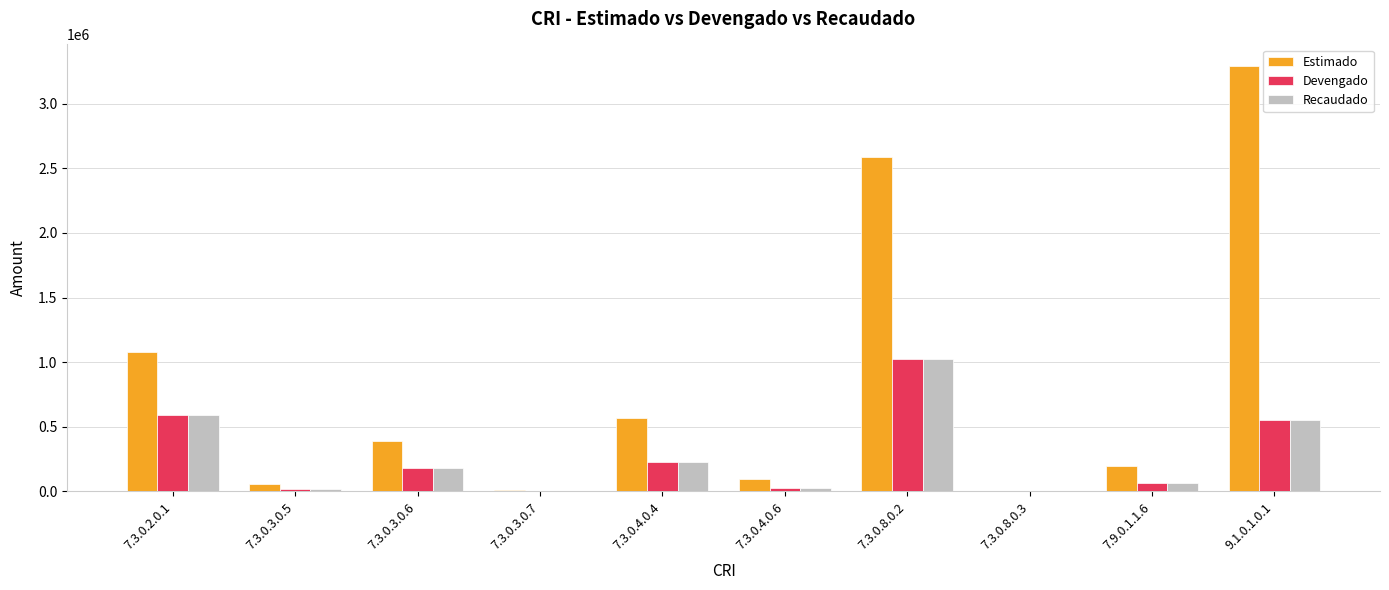

Count the number of data series in this chart.

3